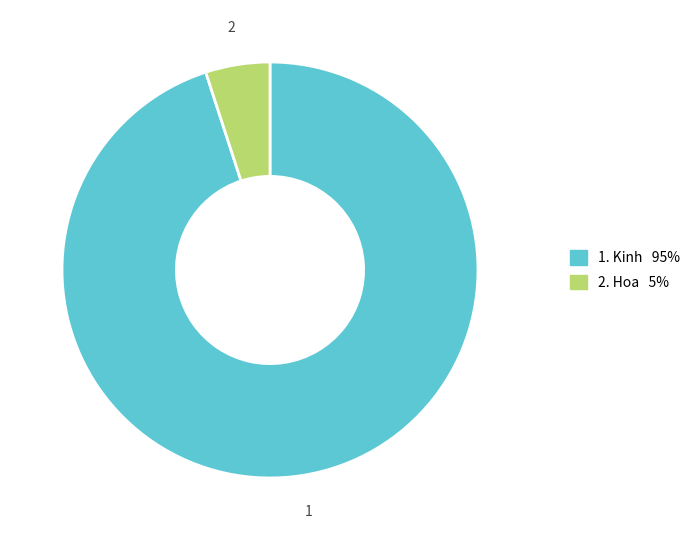

Is there a majority slice in this chart?

Yes